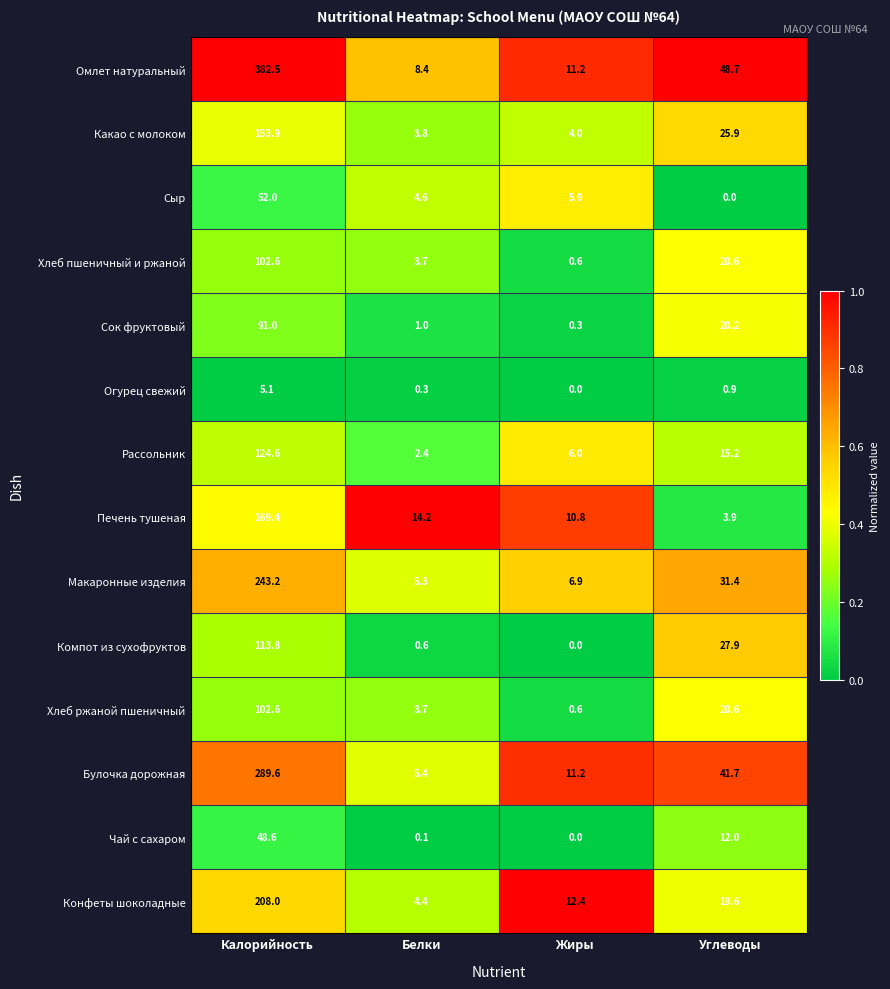

Is it true that Печень тушеная equals 169.4 at Калорийность?

True